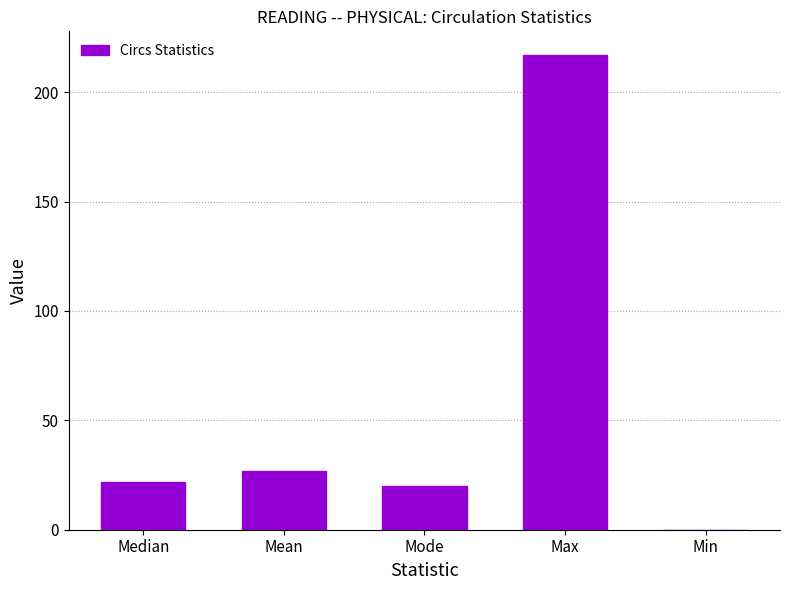

Are the bars horizontal?

No